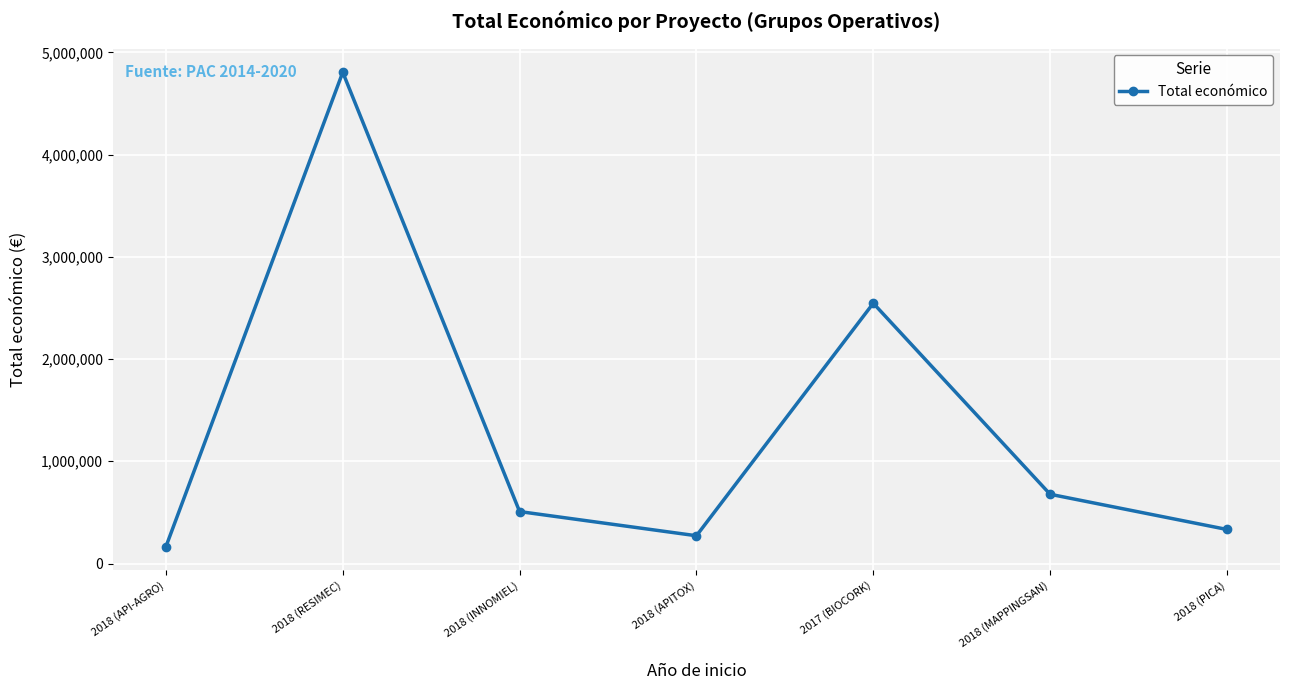

How many data points are less than 508090?

3